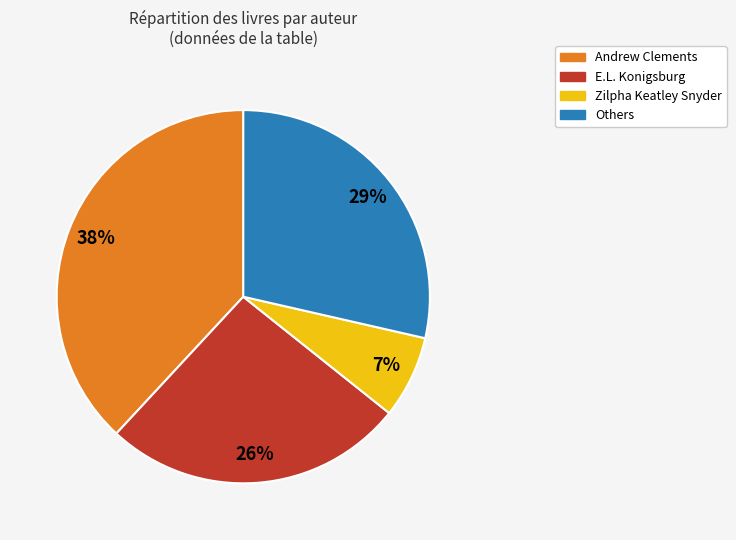

To the nearest percent, what is the difference between the largest and smallest slice percentages?

31%